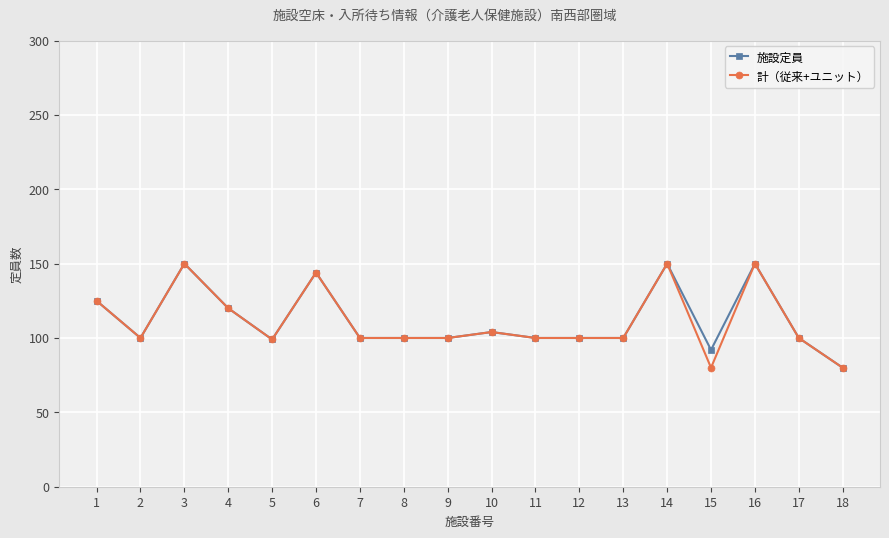

Is the value of 施設定員 at 6 greater than the value of 計（従来+ユニット） at 3?

No